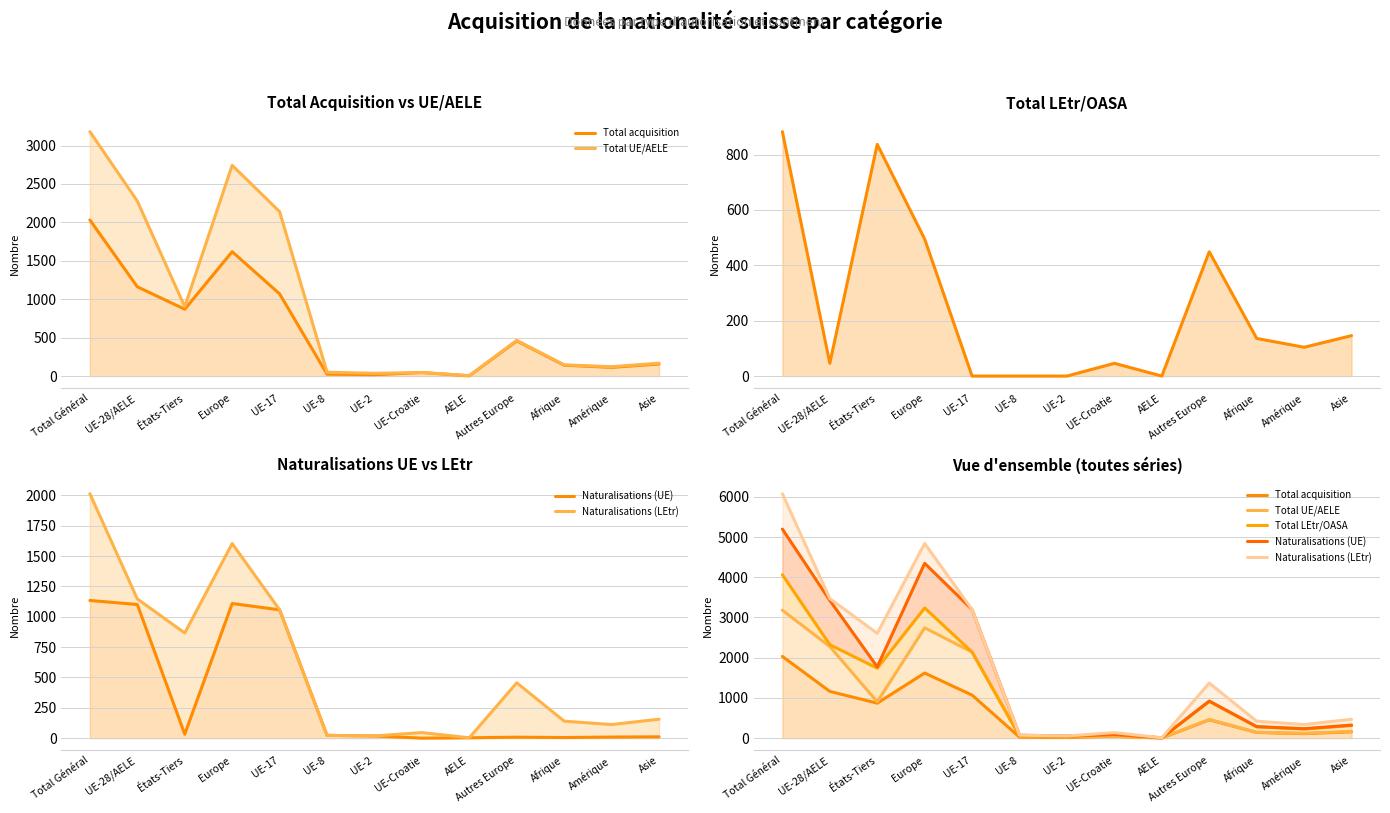

At Afrique, list the series in order from largest to smallest.

Naturalisations (LEtr), Naturalisations (UE), Total LEtr/OASA, Total UE/AELE, Total acquisition